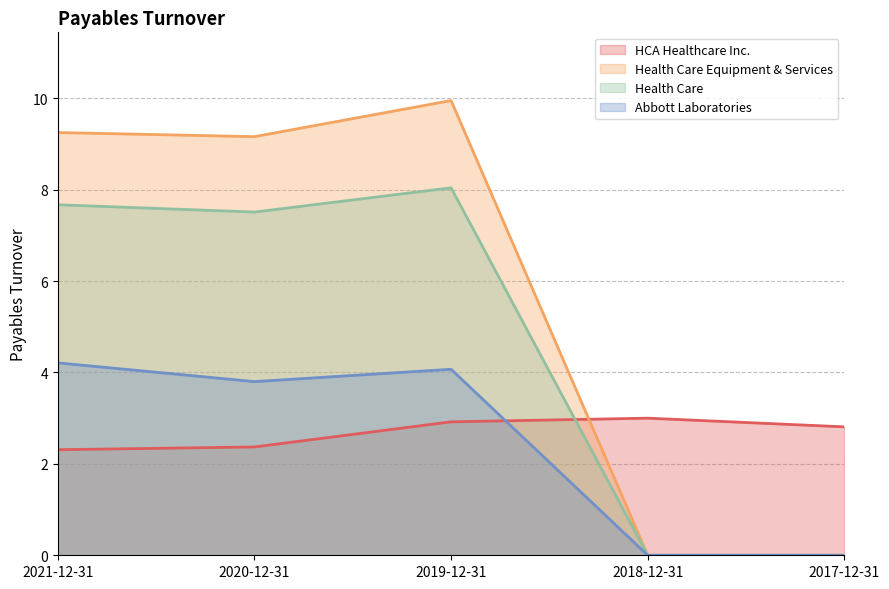

What is the total value across all series at 2020-12-31?

22.8